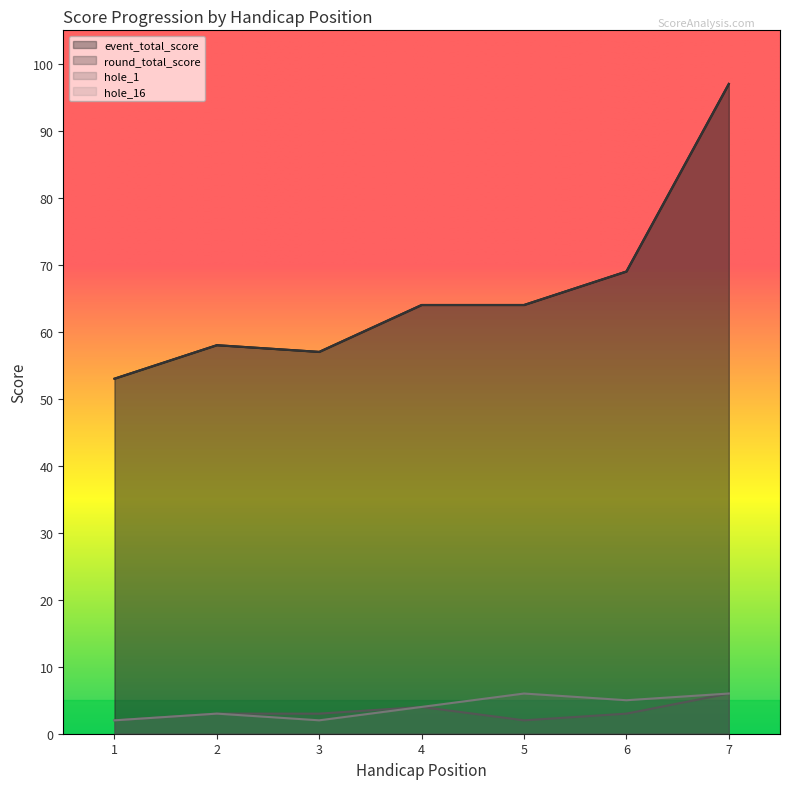

Which series changed the most between 4 and 7?

event_total_score